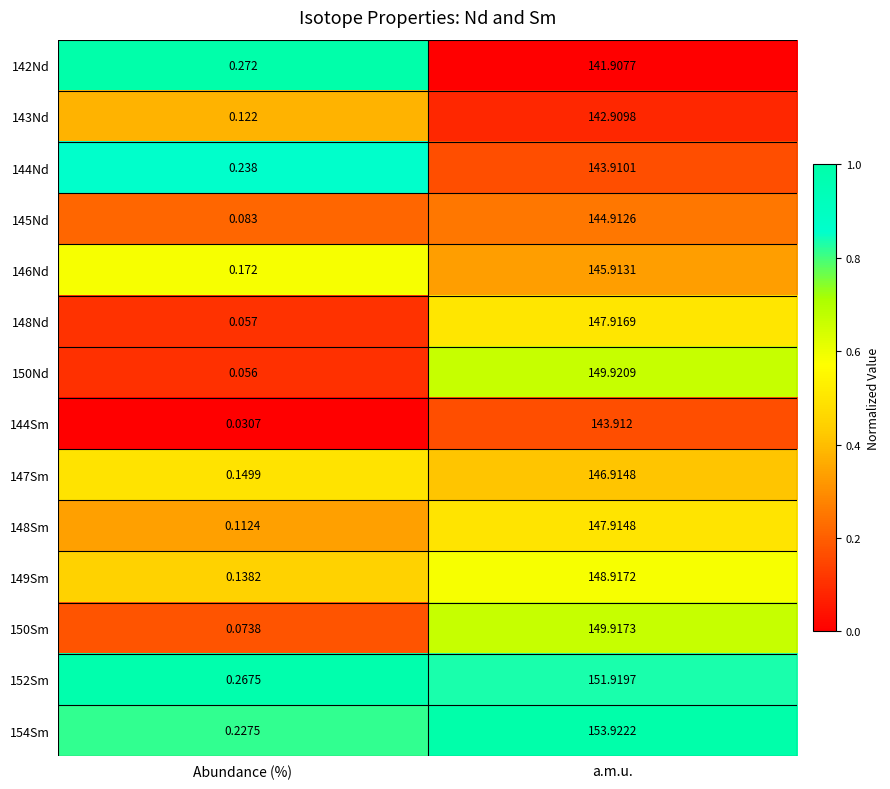

Where does the 147Sm series first go above 146?

a.m.u.